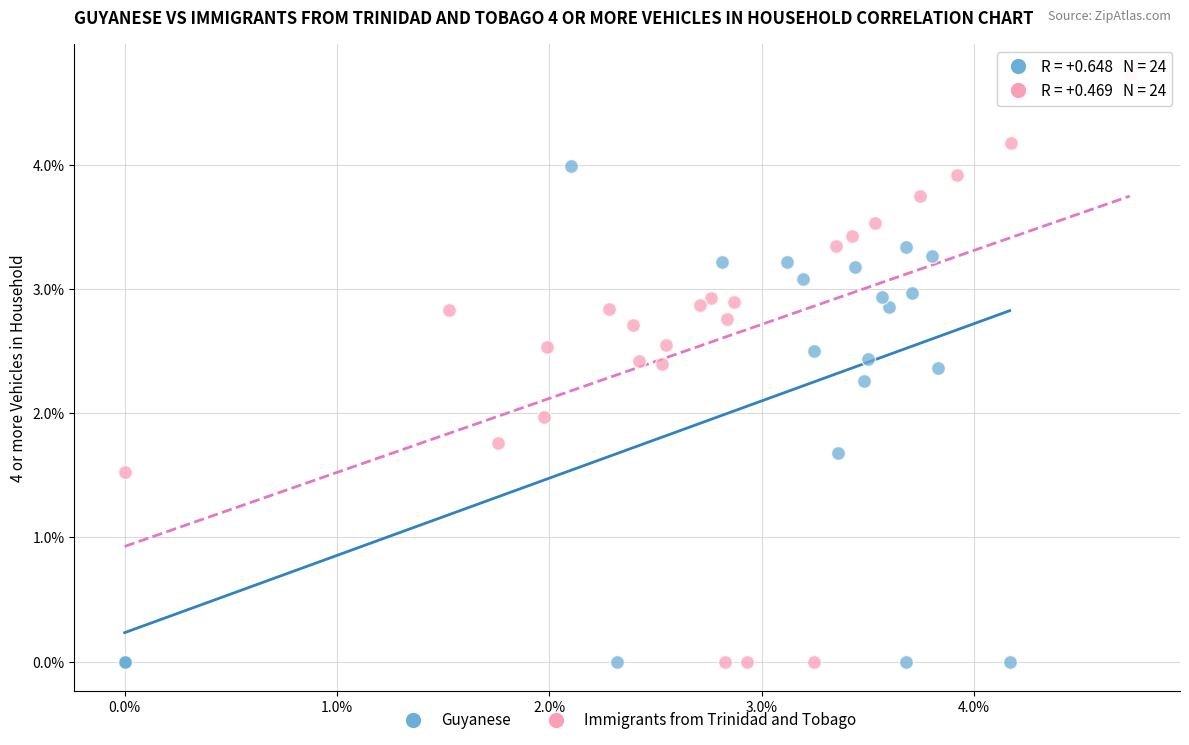

Which series has the widest spread of Y values?

Immigrants from Trinidad and Tobago